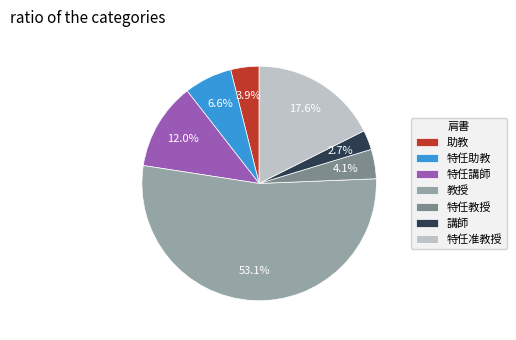

What is the ratio of the value at 特任准教授 to the value at 講師?

6.5